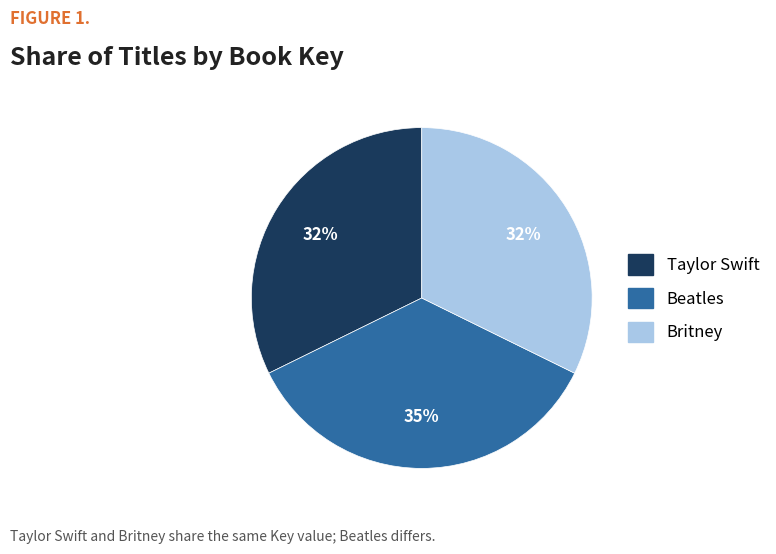

Does any single category account for the majority?

No